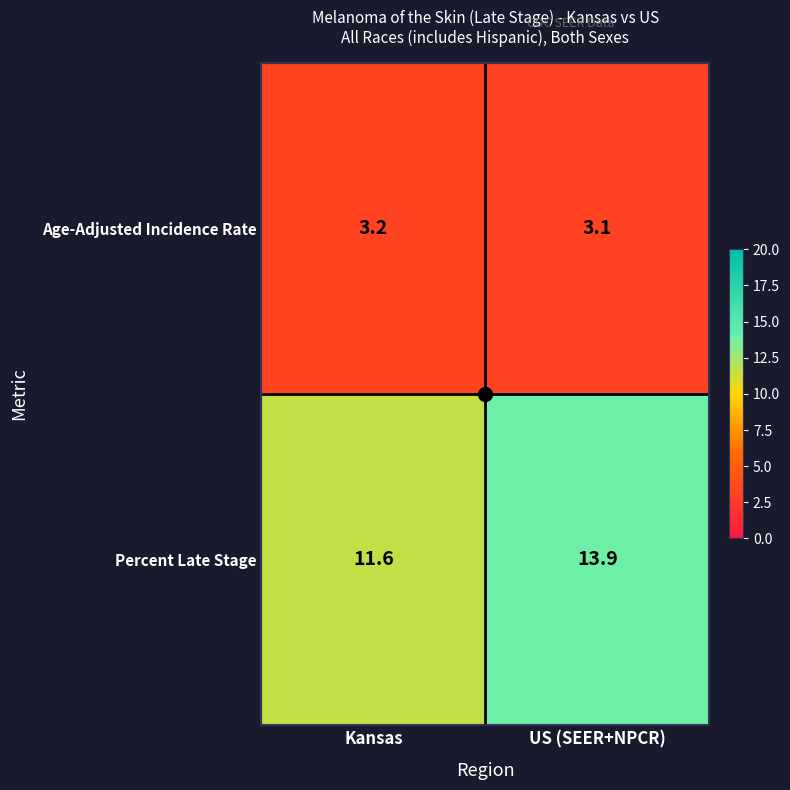

Rank the series at US (SEER+NPCR) from lowest to highest value.

Age-Adjusted Incidence Rate, Percent Late Stage